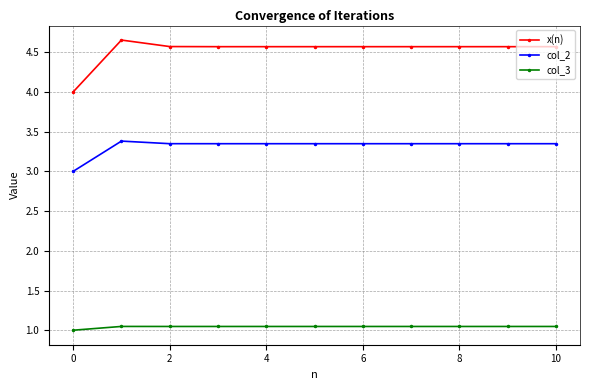

True or false: col_2 and col_3 cross at least once.

False